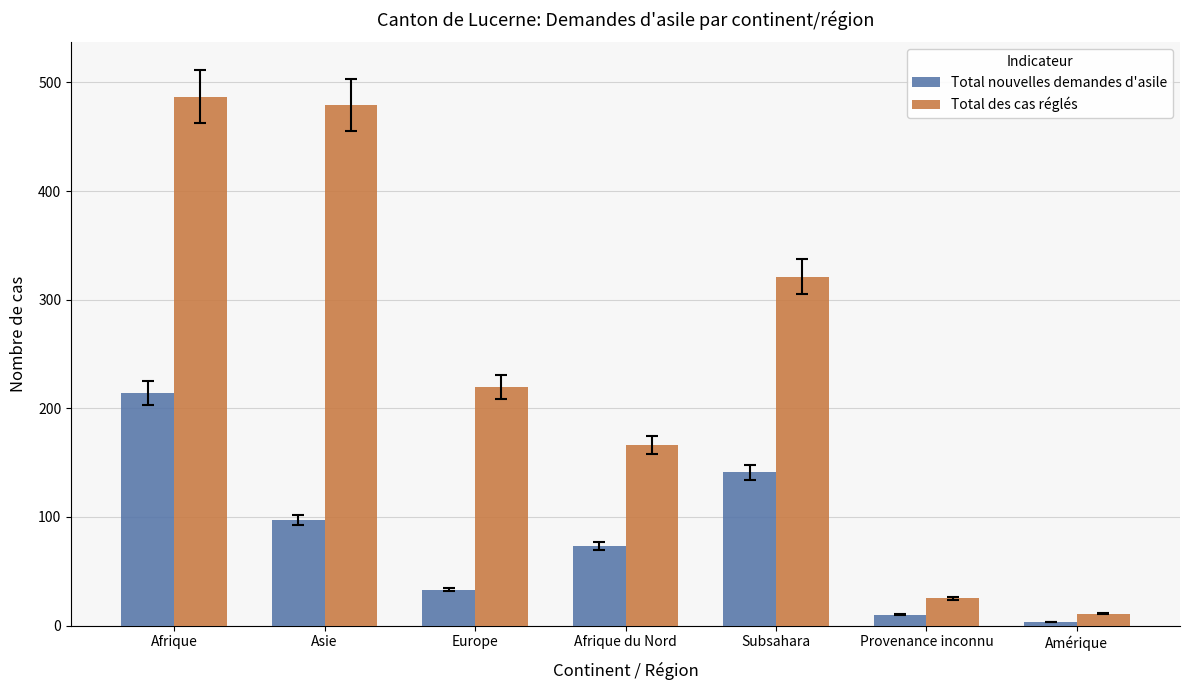

Reading left to right, extract all data points from this chart.

Total nouvelles demandes d'asile: 214	97	33	73	141	10	3
Total des cas réglés: 487	479	220	166	321	25	11